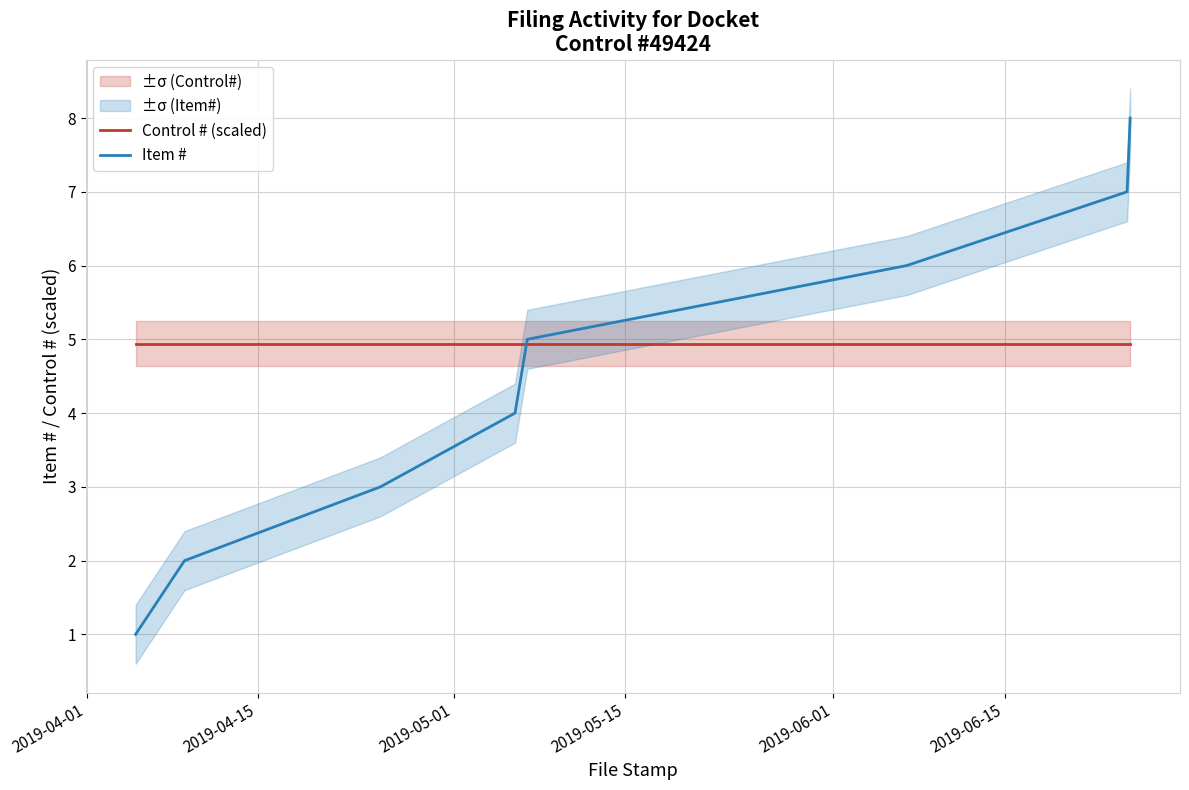

Reading left to right, list all the values displayed in this chart.

Control # (scaled): 4.9	4.9	4.9	4.9	4.9	4.9	4.9	4.9
Item #: 1.0	2.0	3.0	4.0	5.0	6.0	7.0	8.0